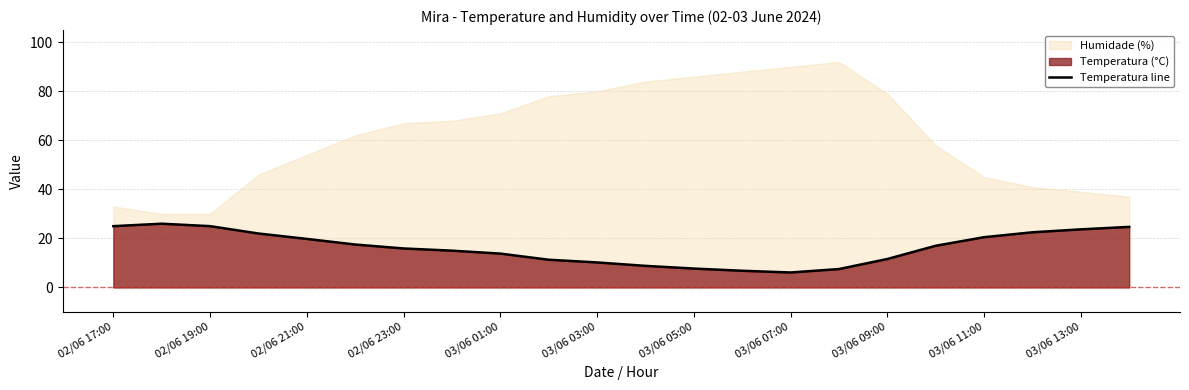

True or false: the data has more than 0 interior local peaks.

True